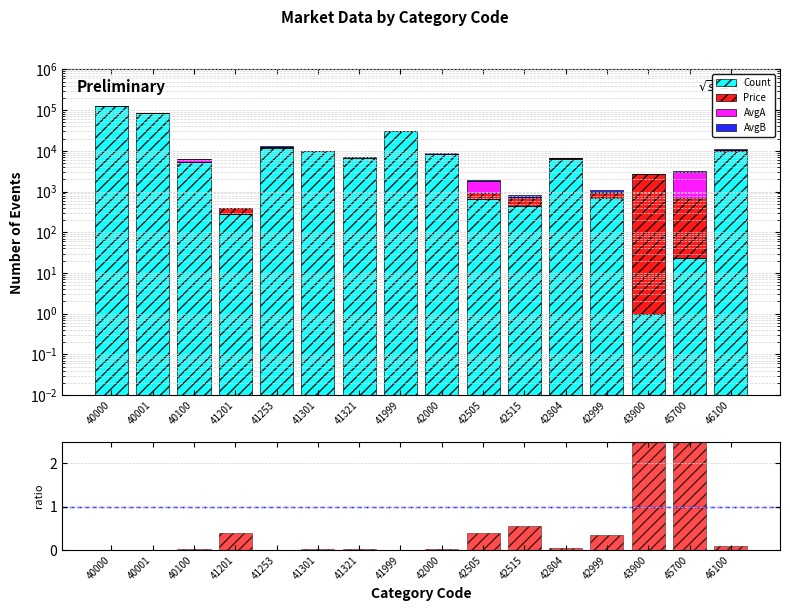

Reading left to right, what are all the values shown in this chart?

Count: 40000=128597.0	40001=86974.0	40100=5245.0	41201=280.0	41253=12000.0	41301=9668.0	41321=6787.0	41999=30554.0	42000=8248.0	42505=650.0	42515=450.0	42804=6457.0	42999=691.0	43900=1.0	45700=24.0	46100=9722.0
Price: 40000=279.0	40001=314.0	40100=172.0	41201=110.0	41253=148.0	41301=177.0	41321=140.0	41999=251.0	42000=258.0	42505=261.0	42515=252.0	42804=259.0	42999=245.0	43900=2730.0	45700=665.0	46100=1007.0
AvgA: 40000=76.5	40001=75.1	40100=1030.5	41201=0.0	41253=652.2	41301=64.5	41321=91.1	41999=78.5	42000=40.8	42505=928.6	42515=17.9	42804=40.4	42999=41.6	43900=0.0	45700=2400.0	46100=47.9
AvgB: 40000=80.2	40001=78.3	40100=36.3	41201=0.0	41253=157.4	41301=122.9	41321=121.7	41999=97.3	42000=97.7	42505=66.4	42515=98.8	42804=96.3	42999=106.5	43900=0.0	45700=175.9	46100=92.7
Price/Count: 40000=0.0	40001=0.0	40100=0.0	41201=0.4	41253=0.0	41301=0.0	41321=0.0	41999=0.0	42000=0.0	42505=0.4	42515=0.6	42804=0.0	42999=0.4	43900=2.5	45700=2.5	46100=0.1